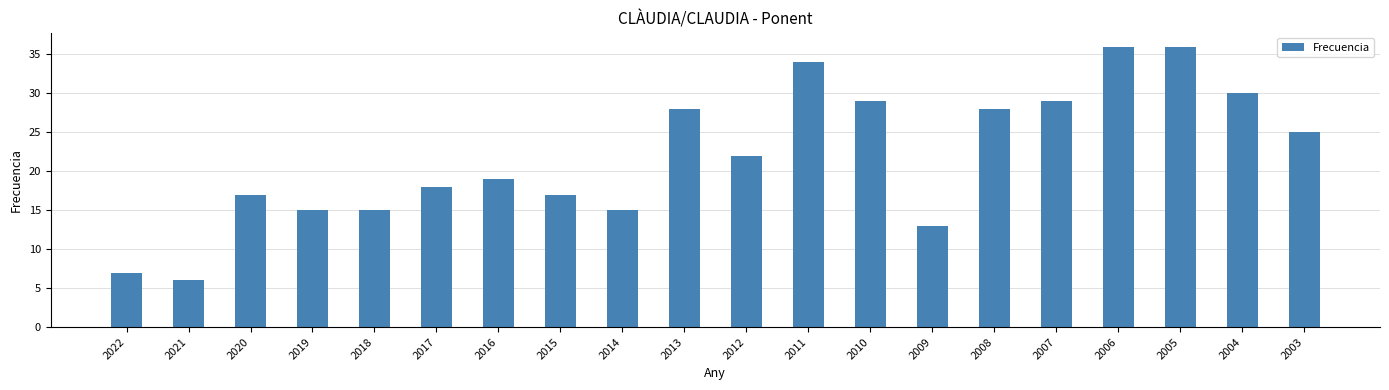

The chart shows a value of 18 at 2017. True or false?

True